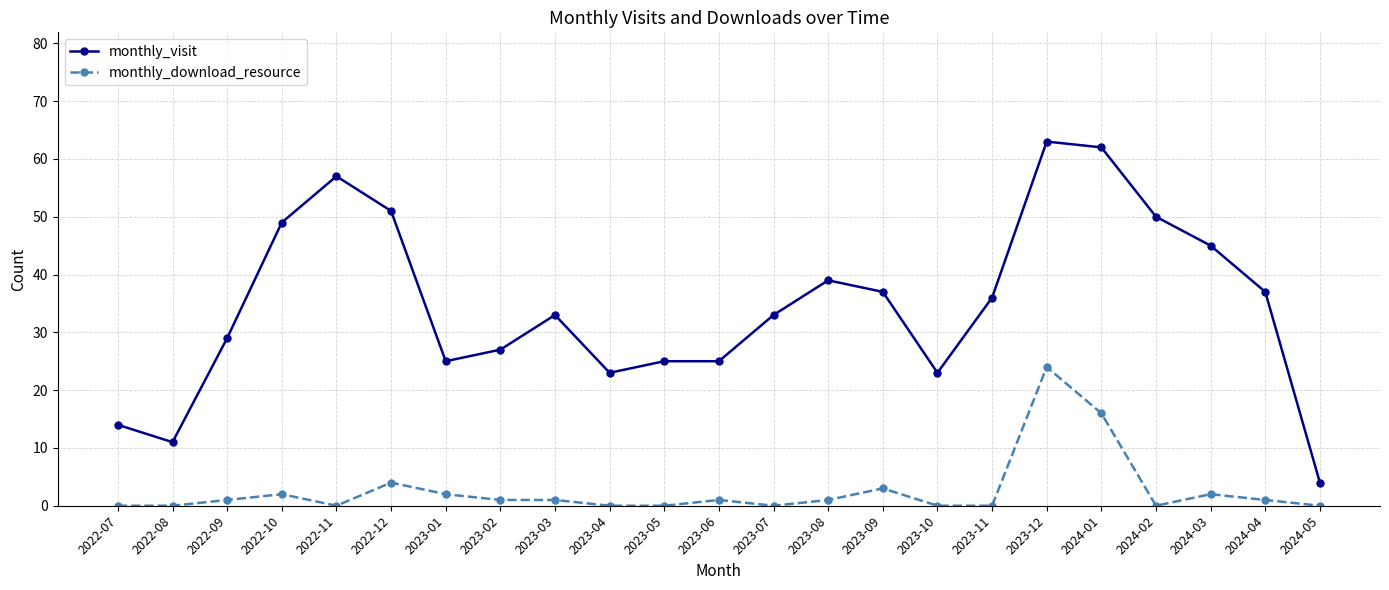

Is the value of monthly_download_resource at 2024-01 greater than the value of monthly_visit at 2023-04?

No